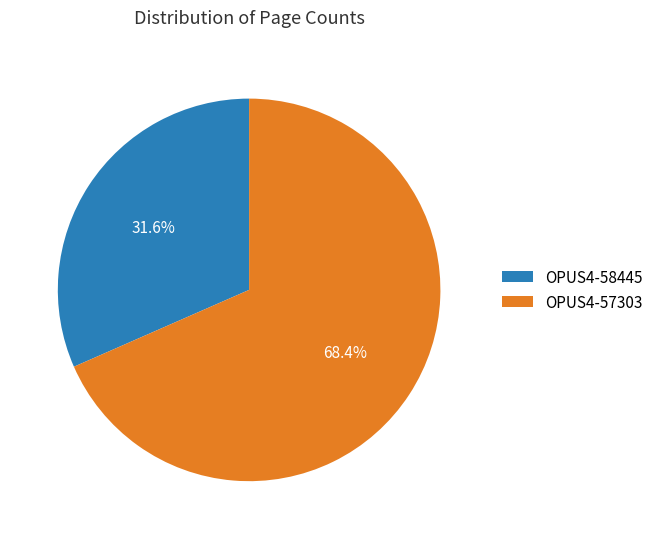

Which category has the biggest portion of the pie?

OPUS4-57303